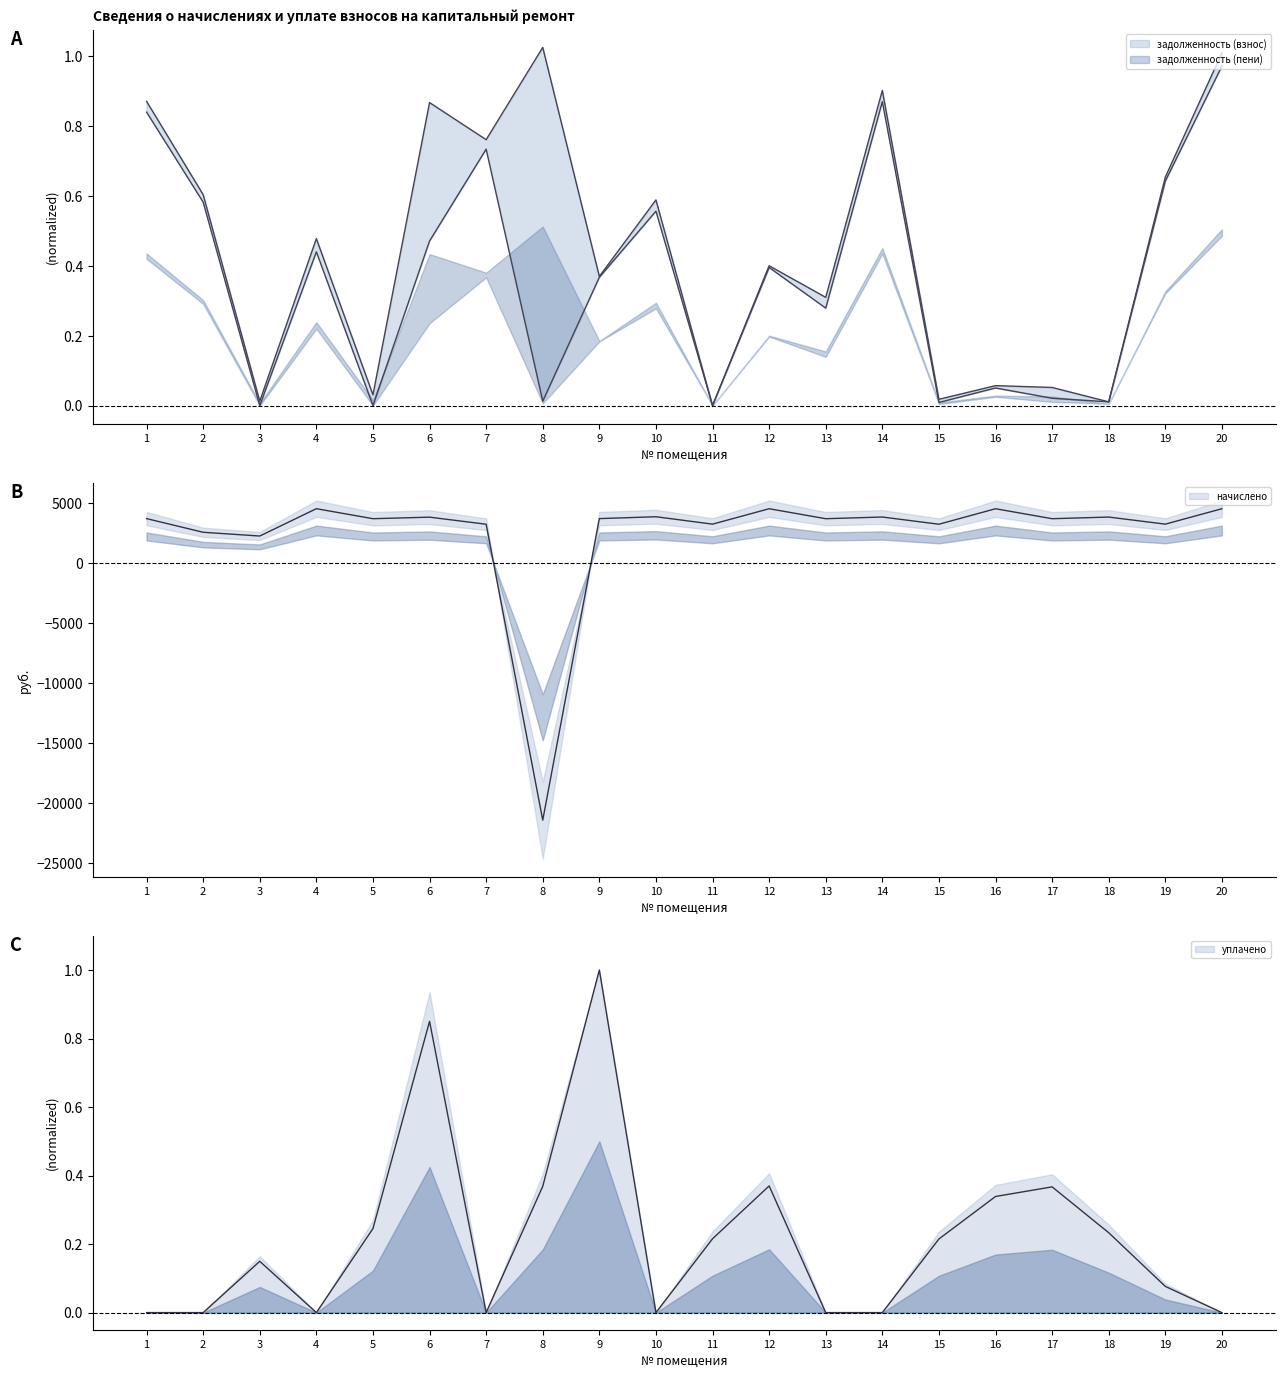

List the series in order of their peak value, lowest first.

задолженность (пени), уплачено, задолженность (взнос), начислено